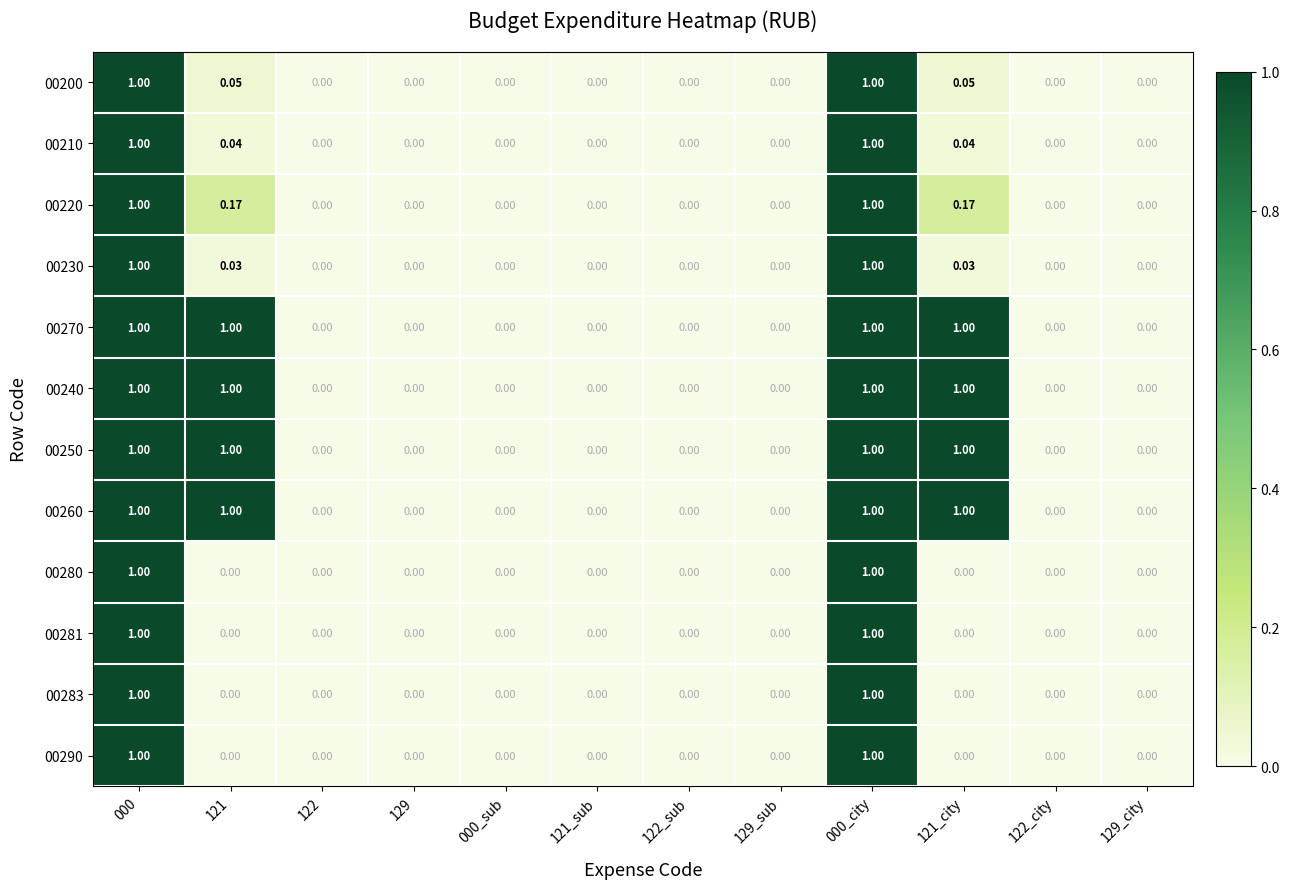

Is the value of 00250 at 121 greater than the value of 00283 at 129_city?

Yes